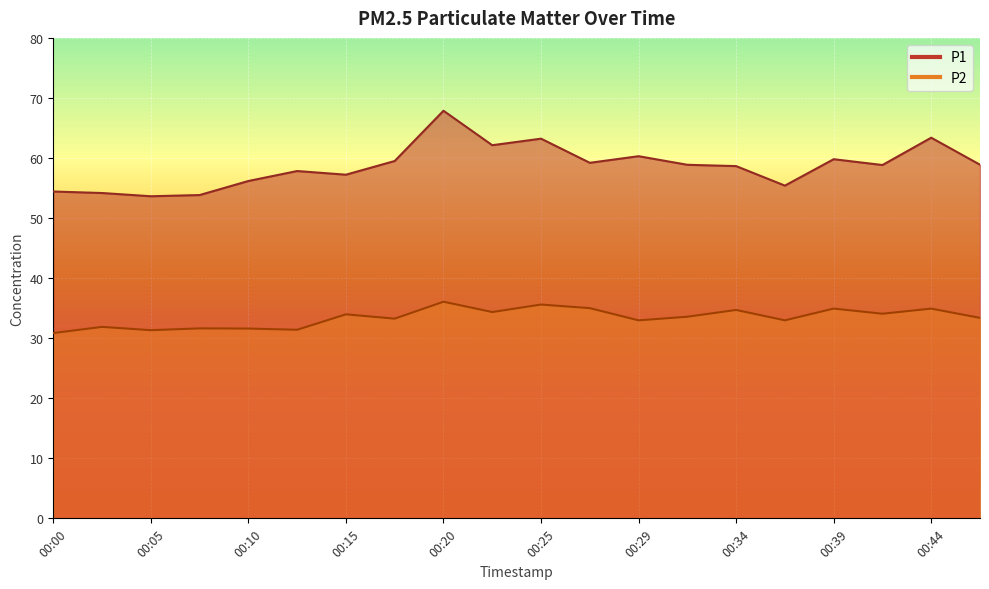

The P1 series shows 58.9 at 00:46. True or false?

True